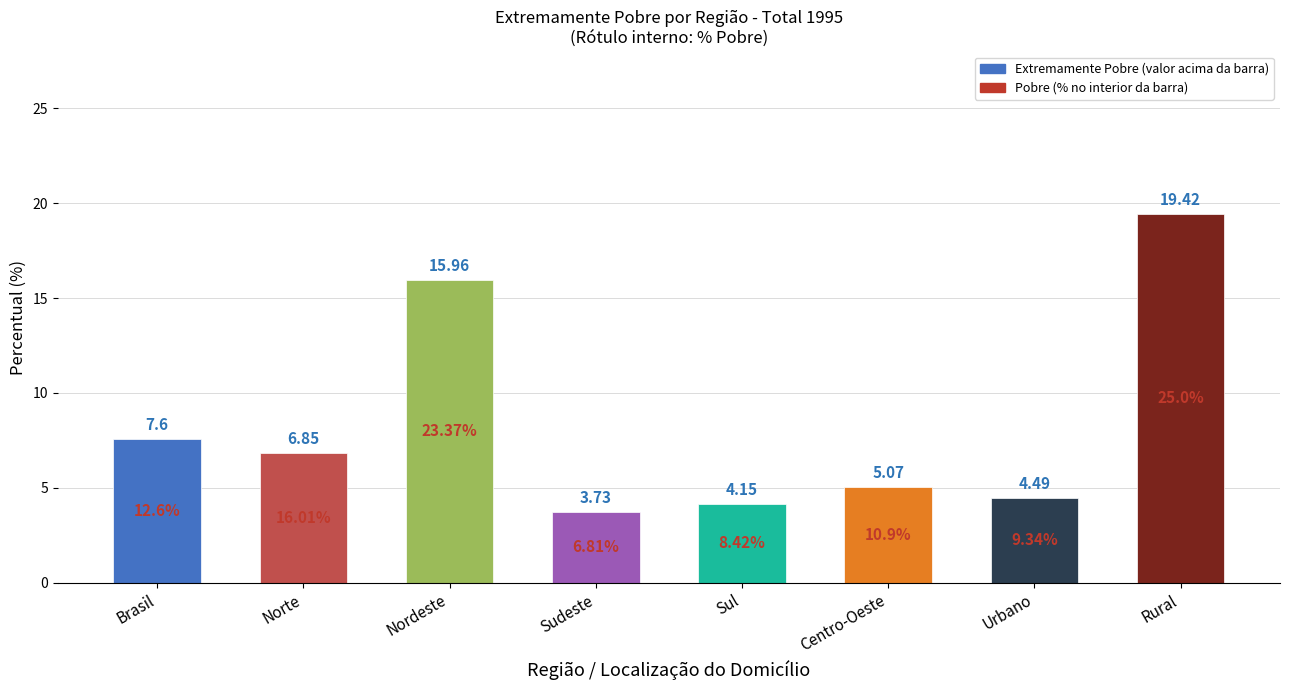

How many bars are there in total?

8